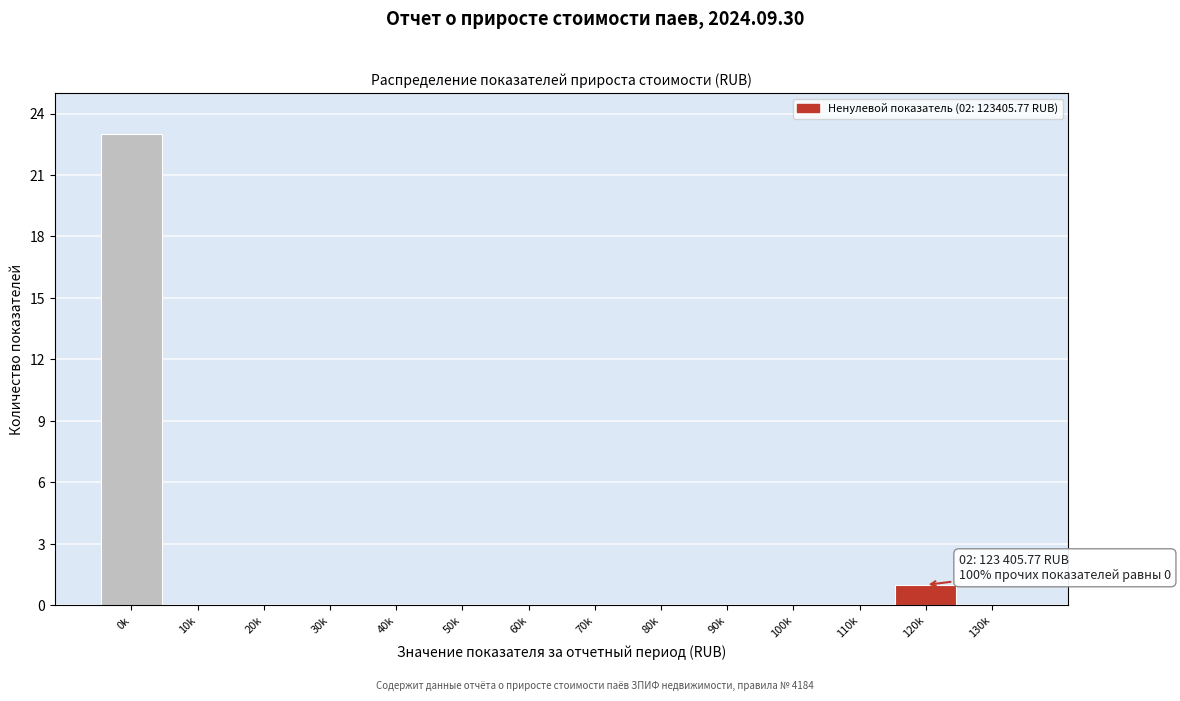

Reading right to left, extract all data points from this chart.

130k=0	120k=1	110k=0	100k=0	90k=0	80k=0	70k=0	60k=0	50k=0	40k=0	30k=0	20k=0	10k=0	0k=23